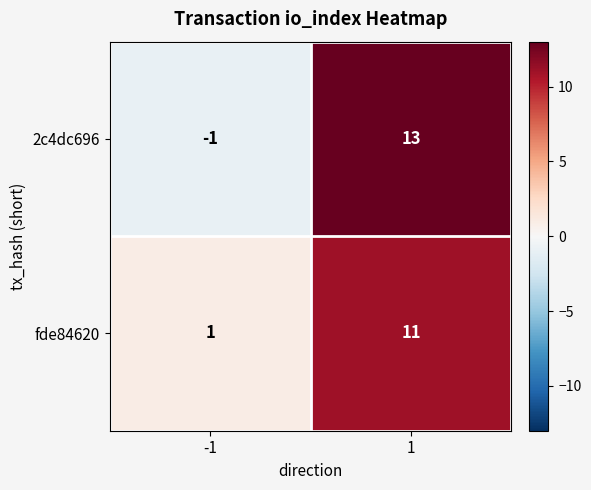

How many values in the 2c4dc696 series are below 13?

1